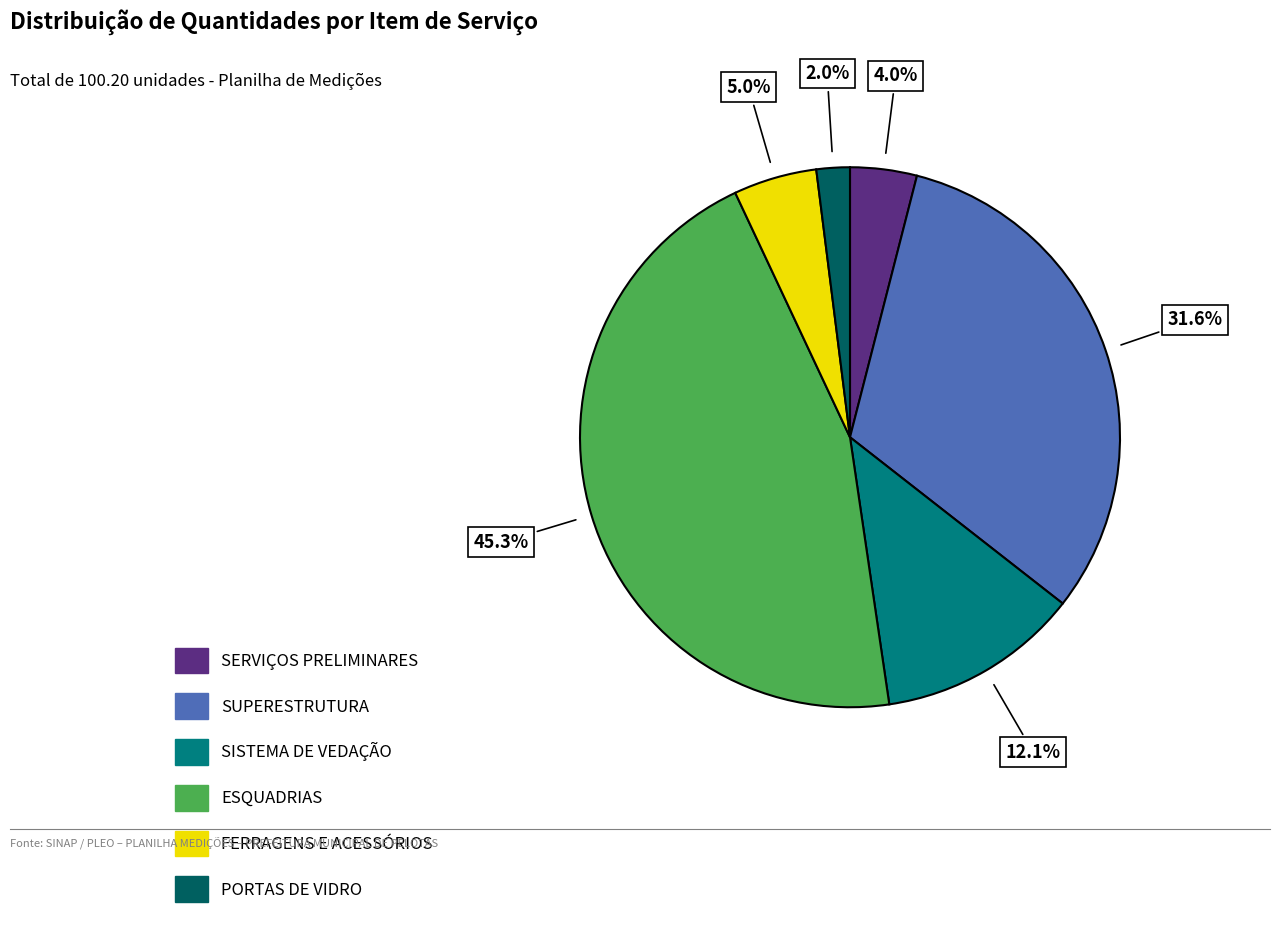

Is there any slice that represents more than half of the pie?

No